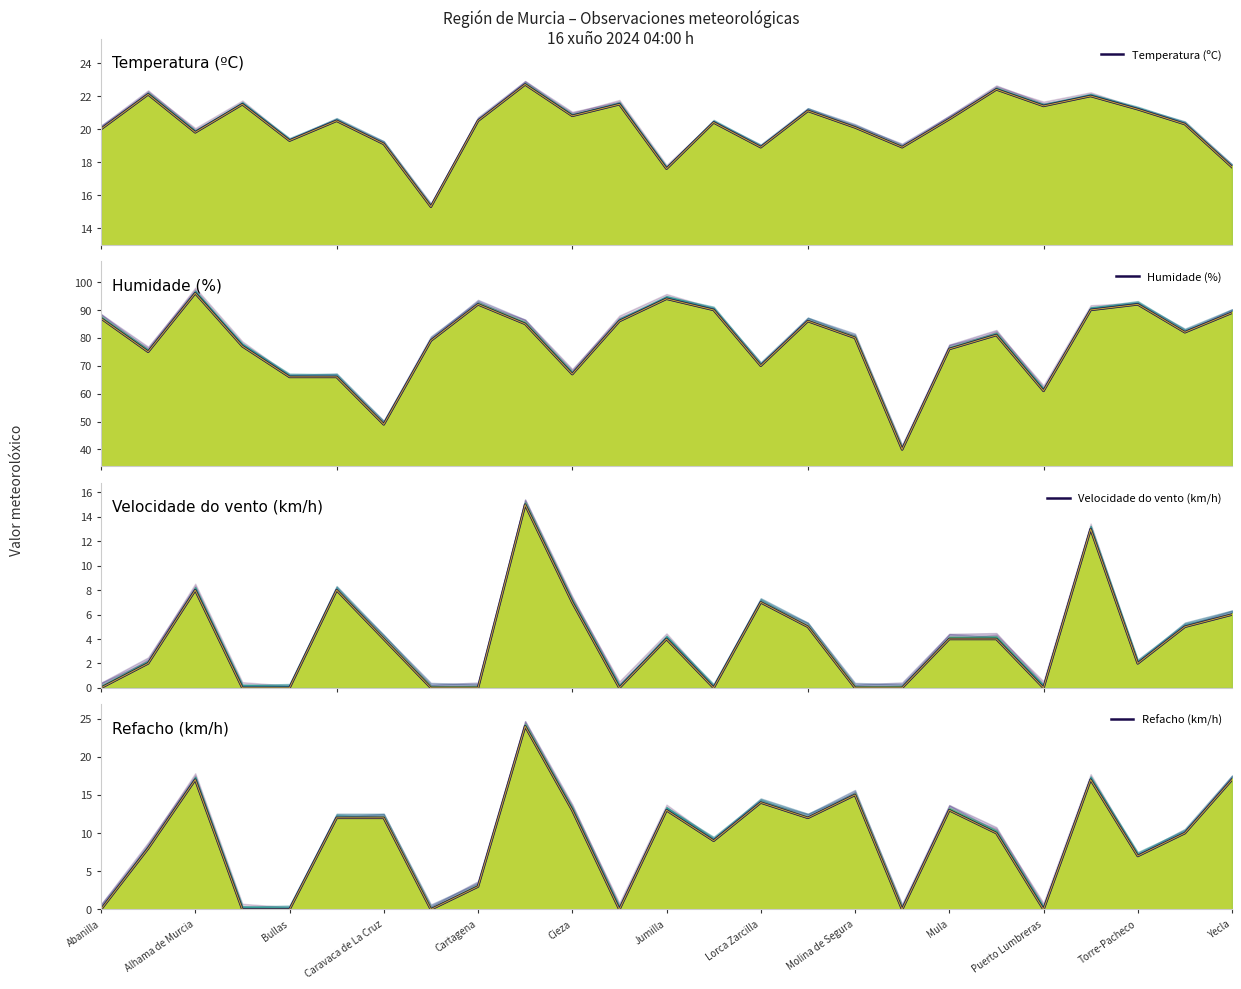

True or false: Humidade (%) has more than 1 interior local peaks.

True